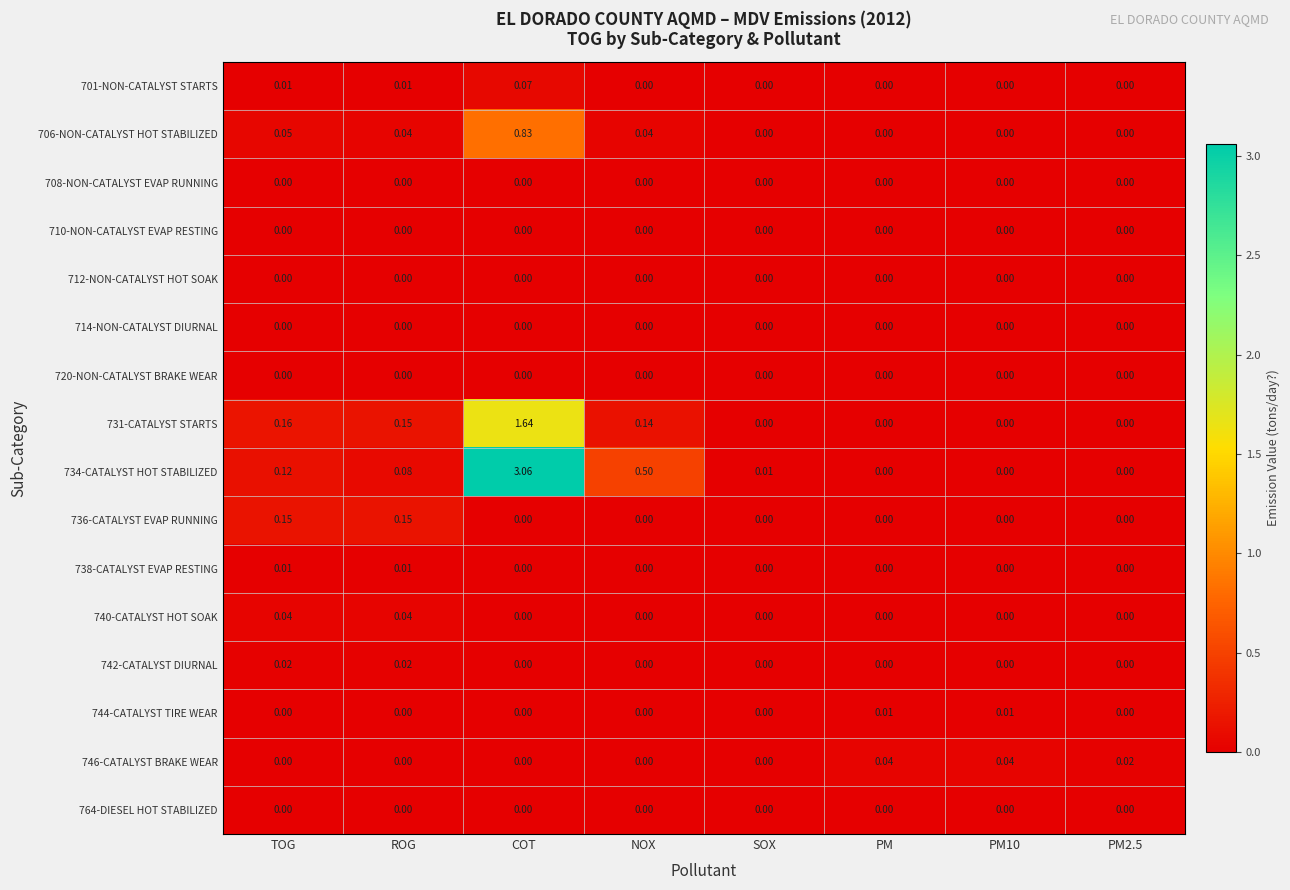

At how many categories does at least one series exceed 2?

1